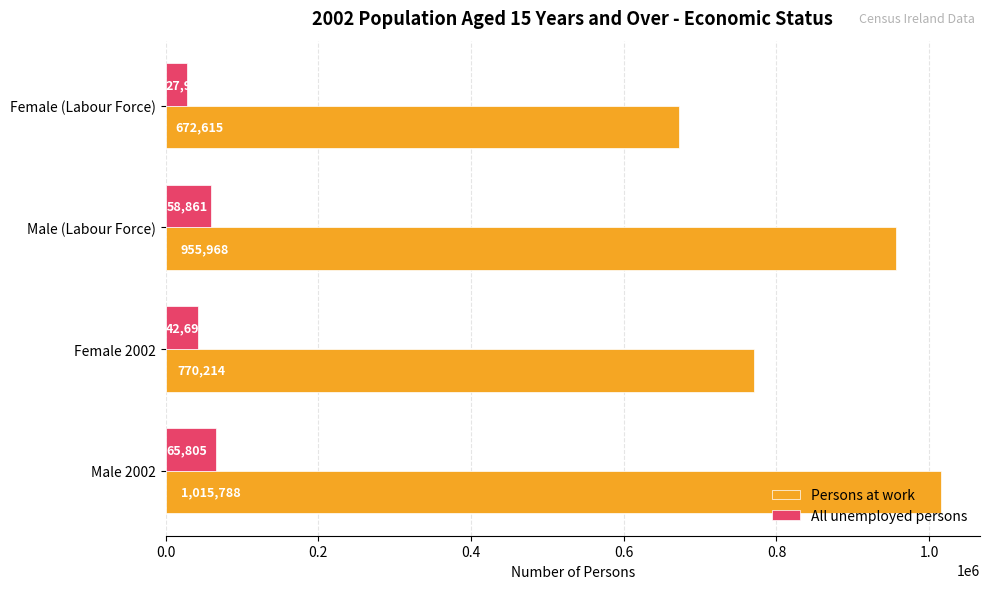

Where is All unemployed persons nearest to the value 46874?

Female 2002